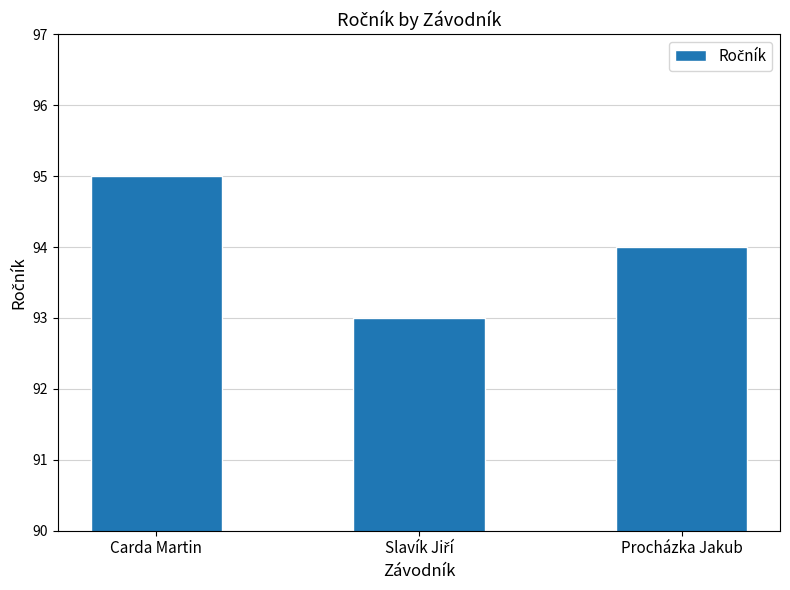

Which label corresponds to the largest value in the chart?

Carda Martin